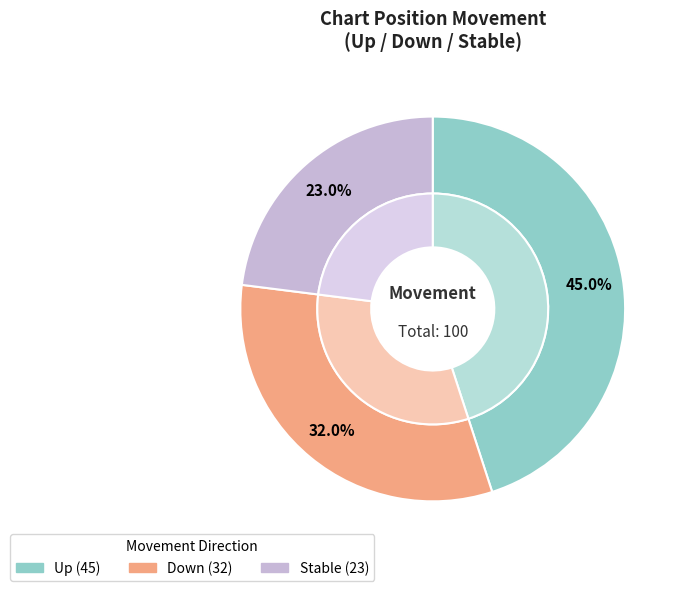

Does down account for over 50% of the chart?

No